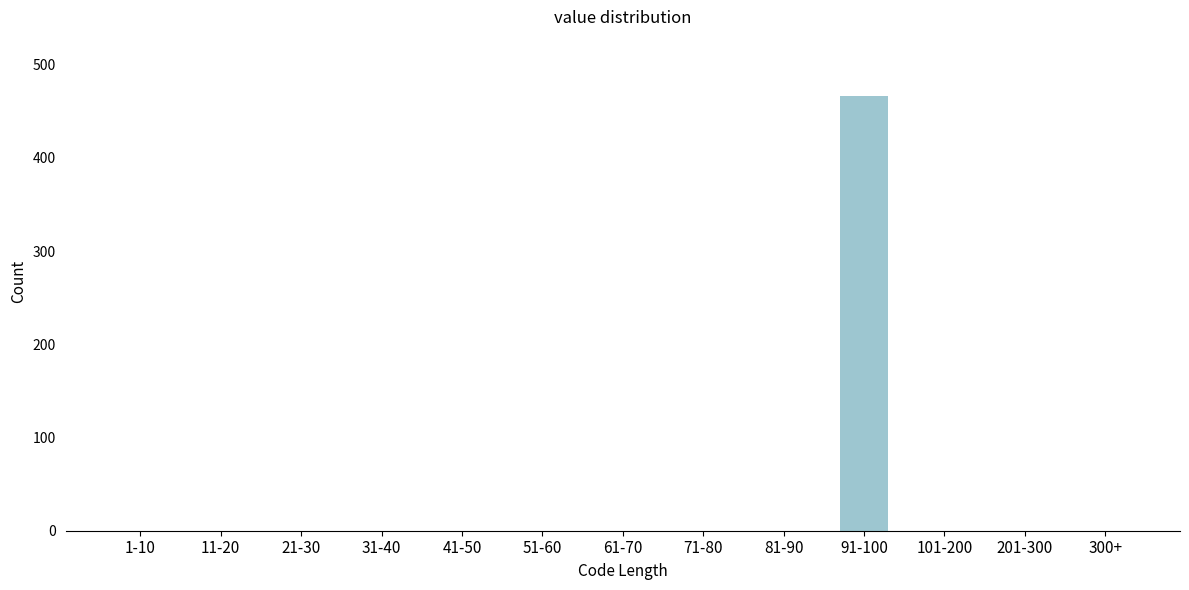

Reading left to right, transcribe all the data shown in this chart.

1-10=0	11-20=0	21-30=0	31-40=0	41-50=0	51-60=0	61-70=0	71-80=0	81-90=0	91-100=466	101-200=0	201-300=0	300+=0